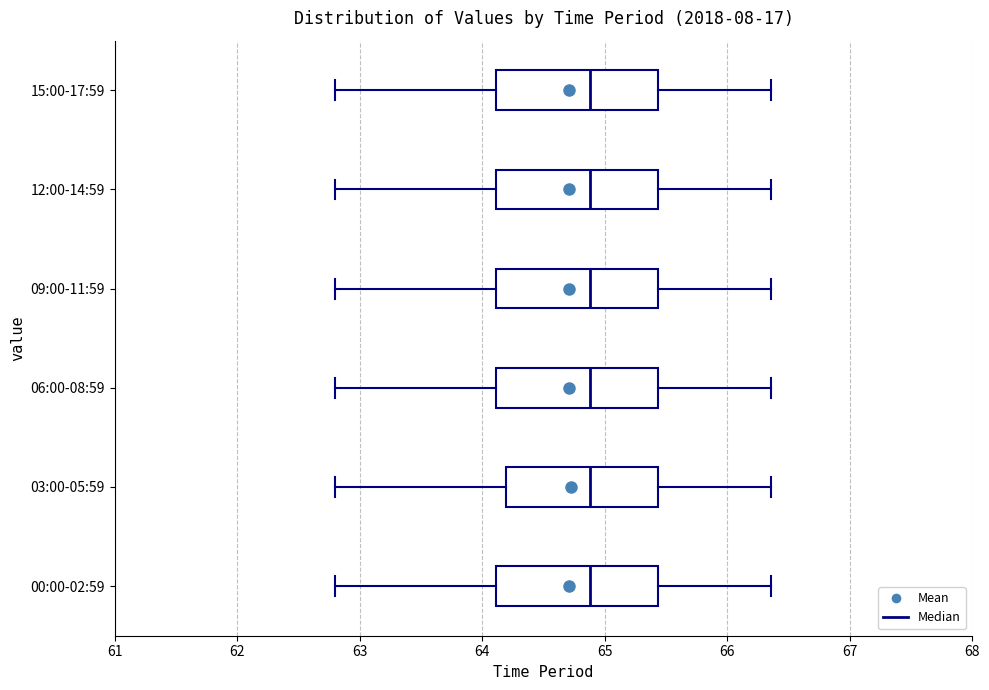

Reading bottom to top, transcribe this box plot: for each box, give where its median line is, the range the box spans, and where its two whiskers end, as read against the x-axis. The values are not printed on the chart, so give them approximately, as read against the axis.

00:00-02:59: median 64.9, box 64.1 to 65.4, whiskers 62.8 to 66.4
03:00-05:59: median 64.9, box 64.2 to 65.4, whiskers 62.8 to 66.4
06:00-08:59: median 64.9, box 64.1 to 65.4, whiskers 62.8 to 66.4
09:00-11:59: median 64.9, box 64.1 to 65.4, whiskers 62.8 to 66.4
12:00-14:59: median 64.9, box 64.1 to 65.4, whiskers 62.8 to 66.4
15:00-17:59: median 64.9, box 64.1 to 65.4, whiskers 62.8 to 66.4